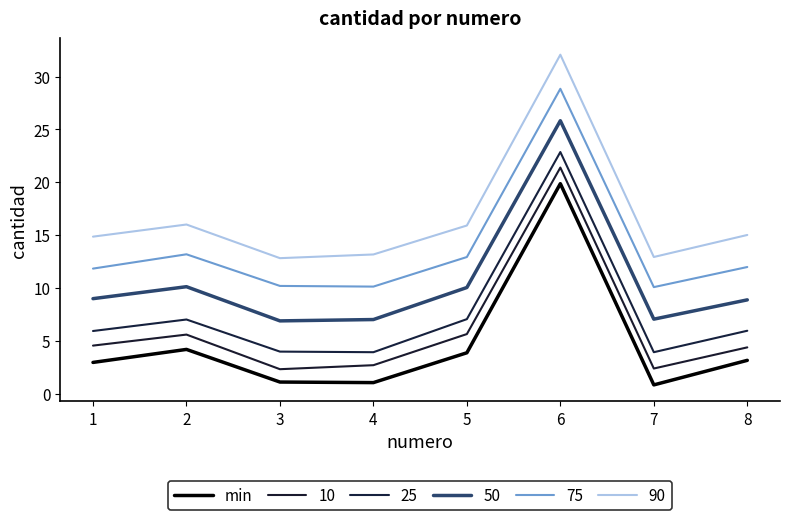

Is this an area chart (filled region under the line)?

No